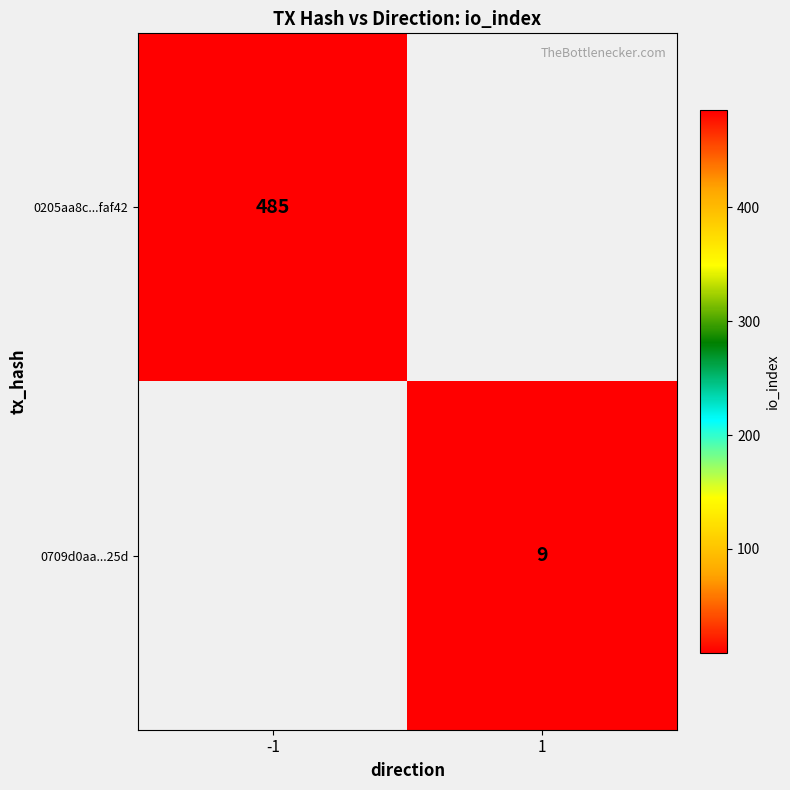

True or false: 0205aa8c...faf42 has a value of 155 at -1.

False